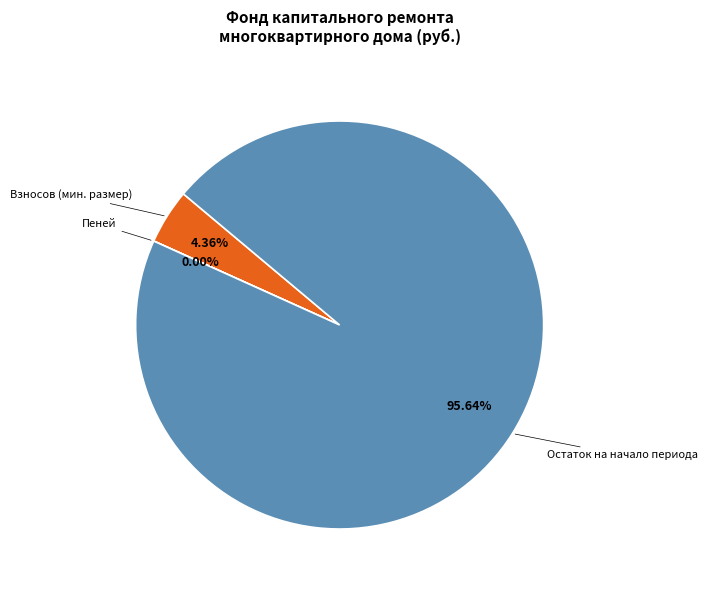

Which slice represents more than half of the pie?

Остаток на начало периода